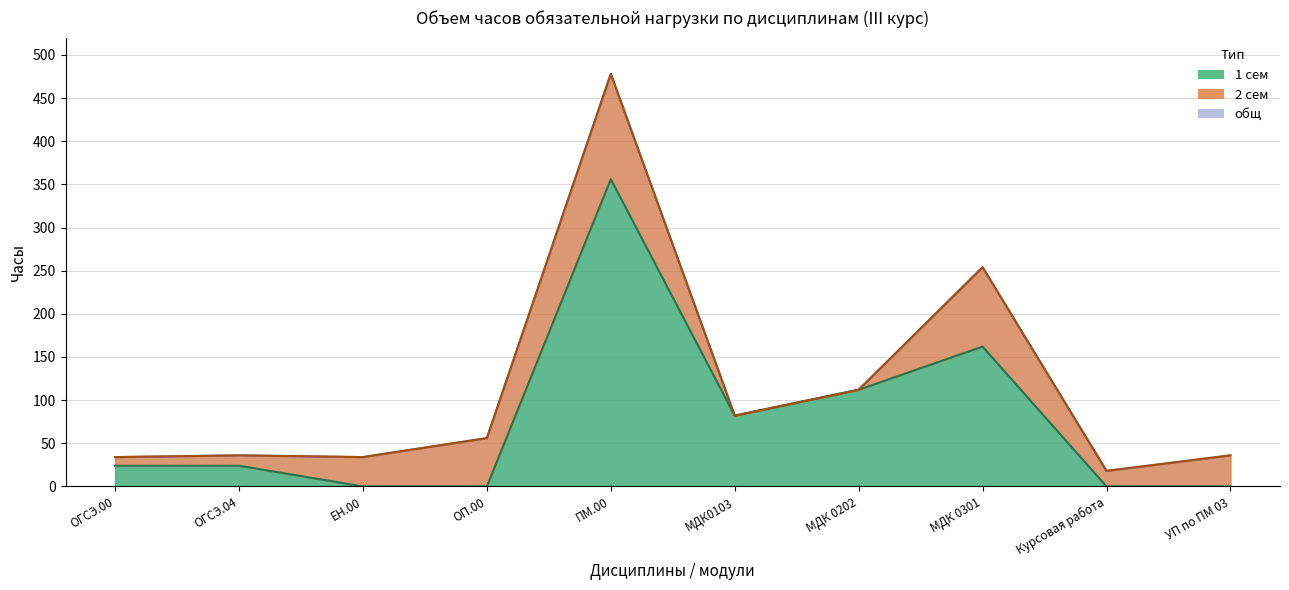

At which label does общ reach its peak?

ПМ.00